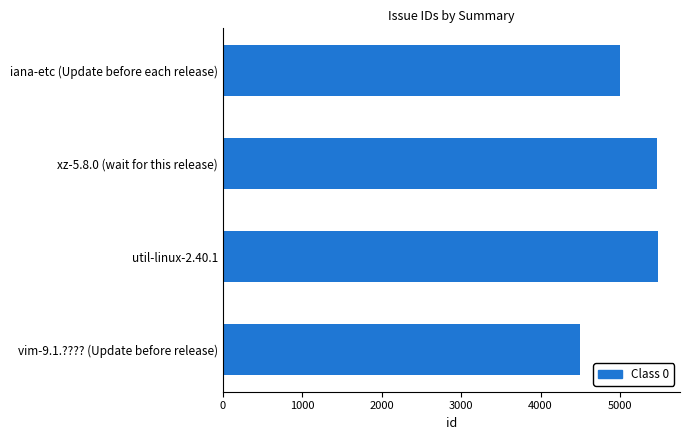

How many distinct data groups are displayed?

1